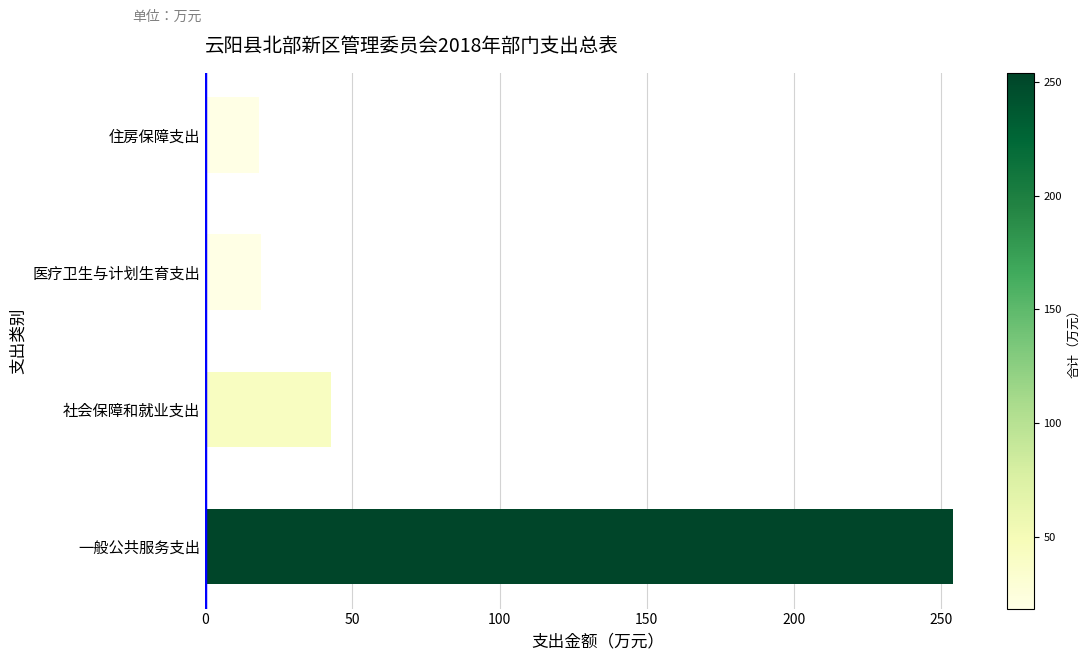

What value does the data have at 一般公共服务支出?

254.1